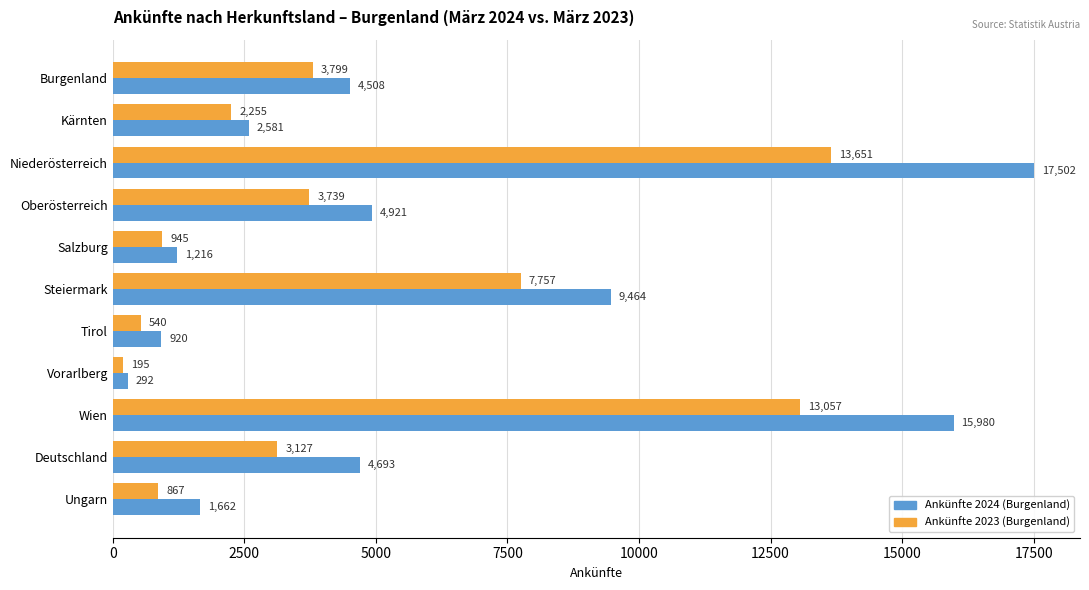

Which series has the largest total across all categories?

Ankünfte 2024 (Burgenland)